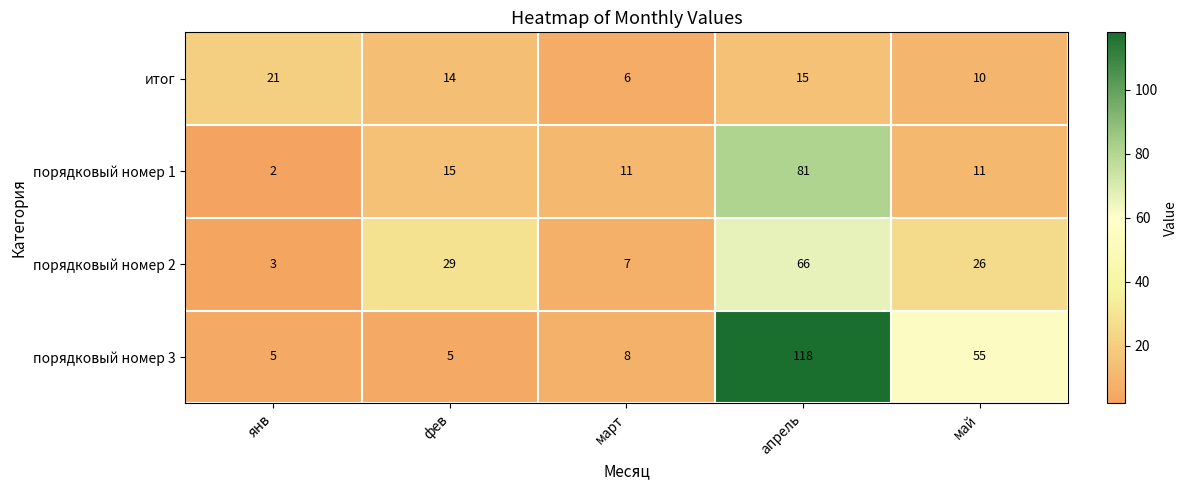

Which category has the lowest value across all series?

янв